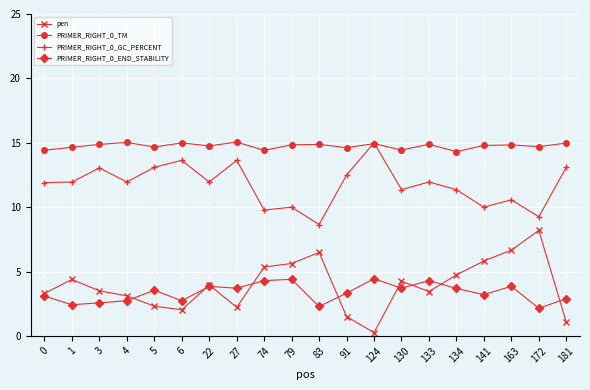

True or false: pen and PRIMER_RIGHT_0_TM cross at least once.

False